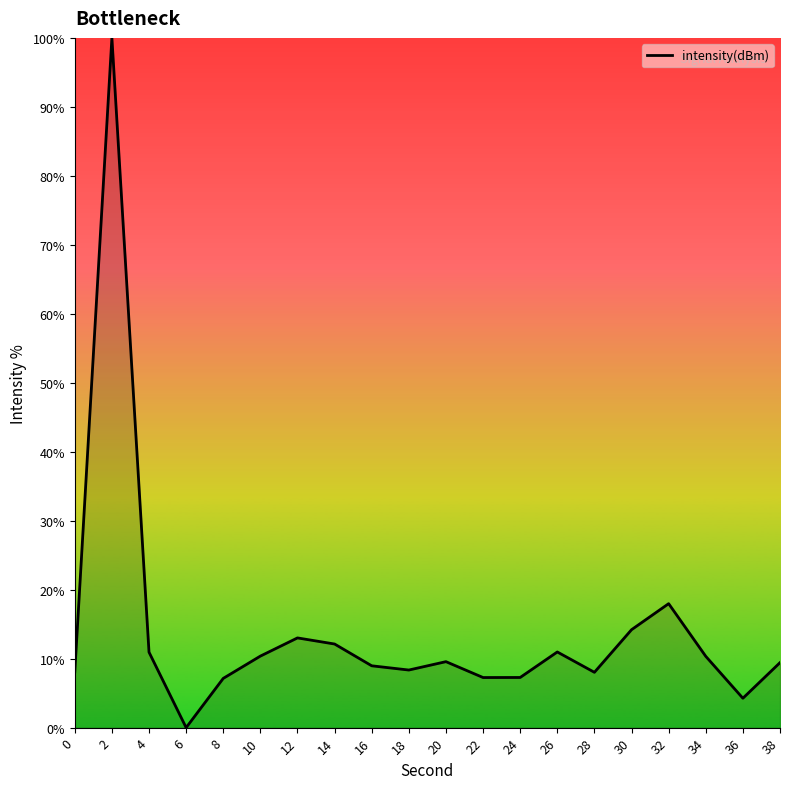

Read the value at 38.

9.4